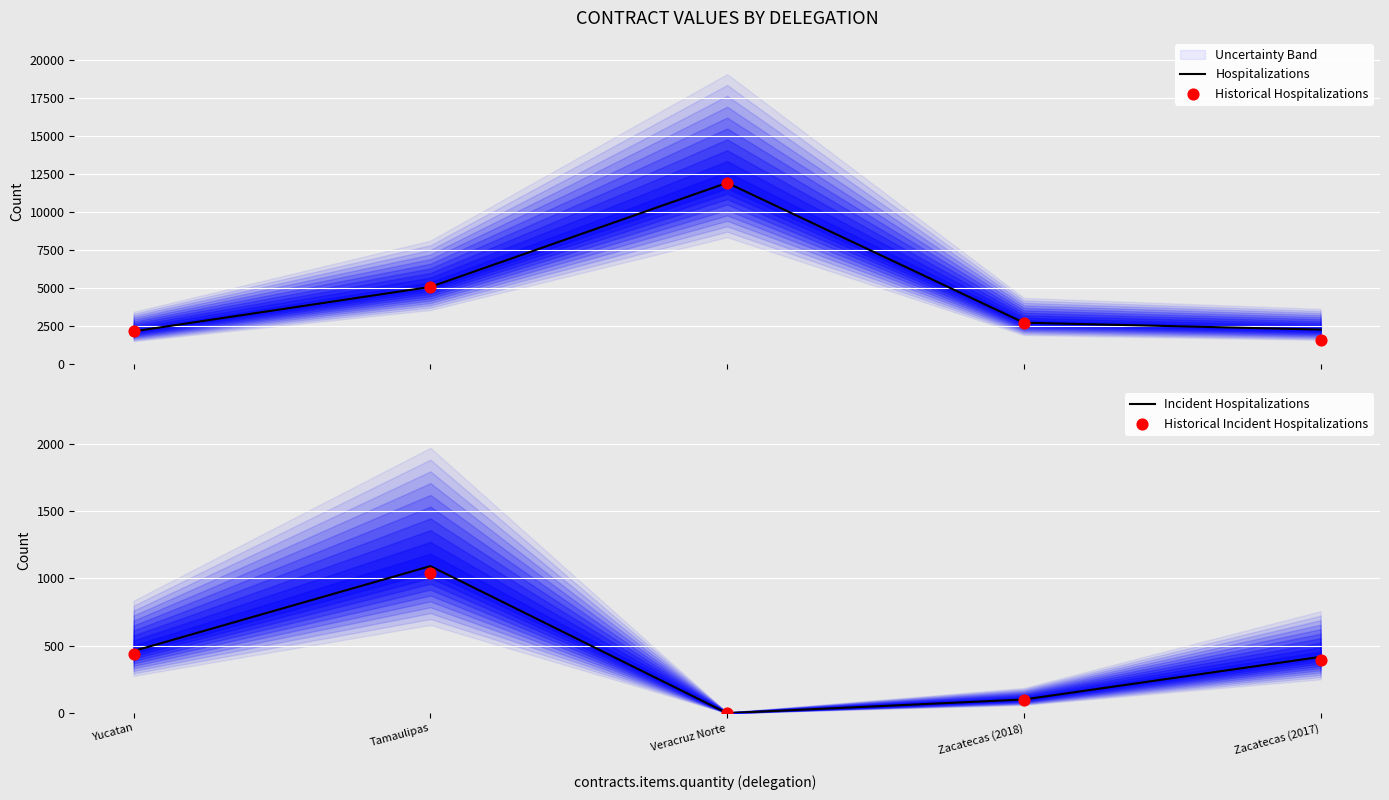

Which series has the largest total across all categories?

Hospitalizations